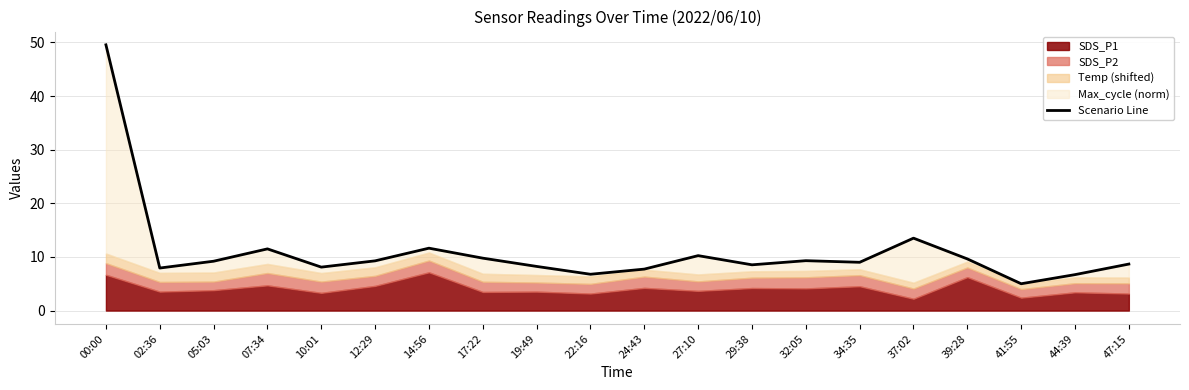

What value does the data have at 39:28?

9.6